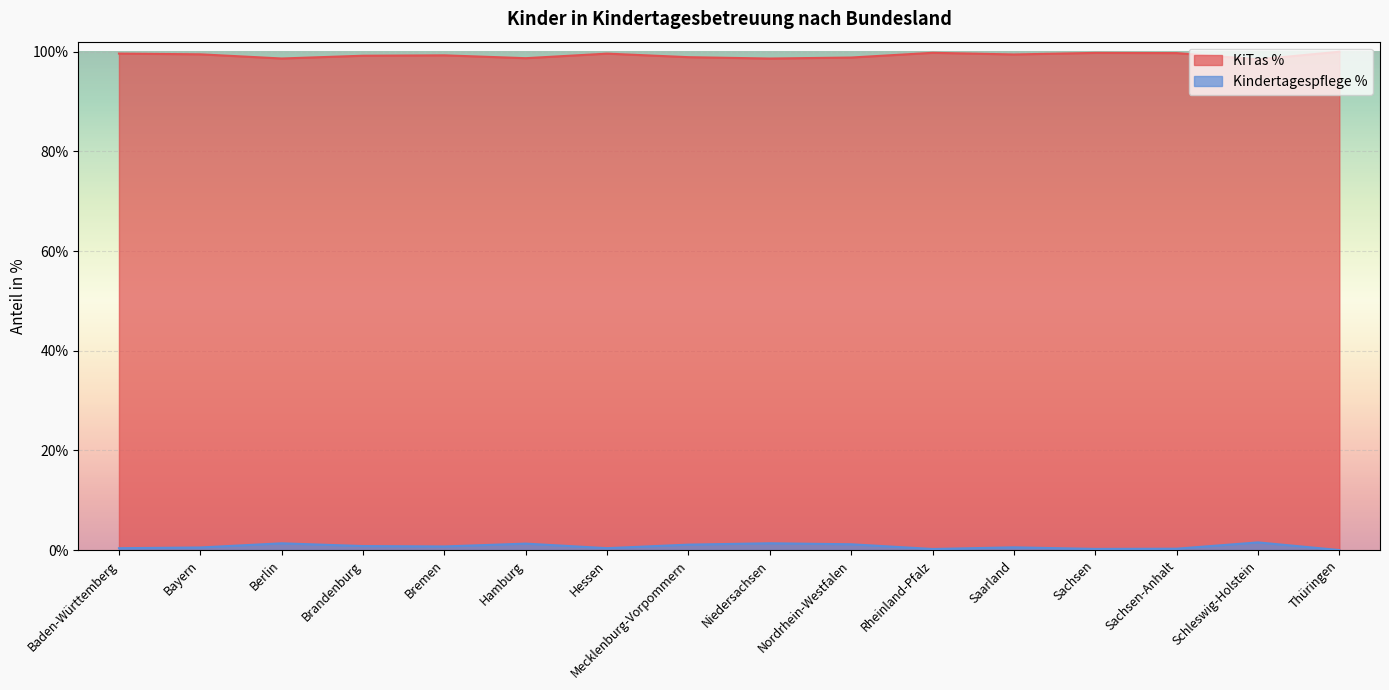

Where is the first local maximum for Kindertagespflege %?

Berlin